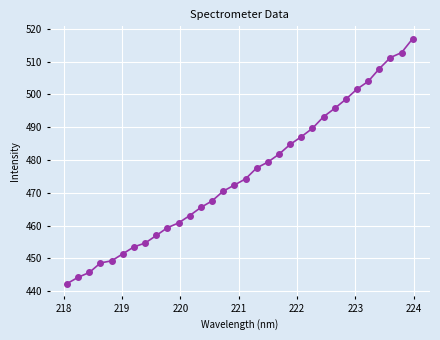

What is the greatest value displayed?

517.0